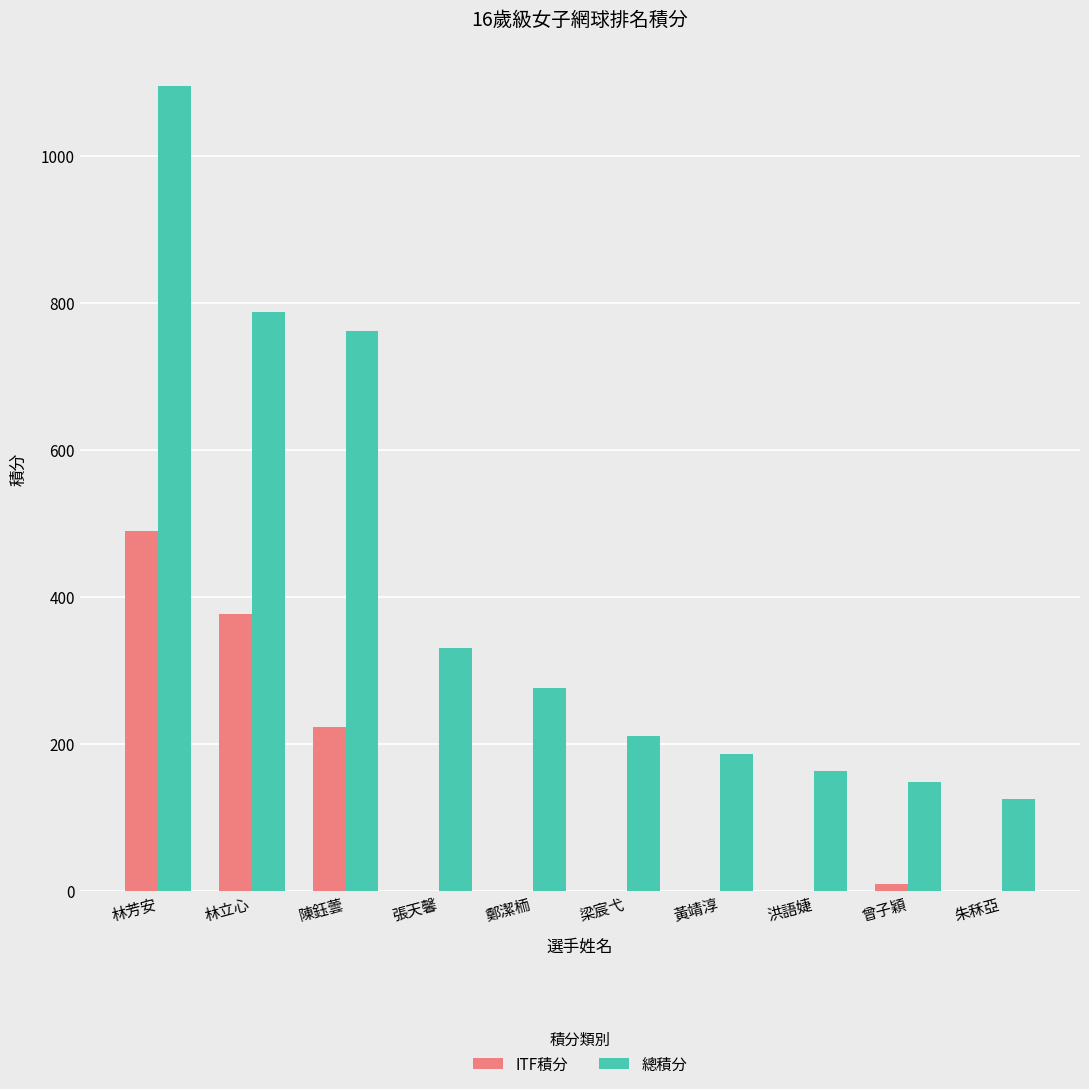

Which category has the highest value in the ITF積分 series?

林芳安